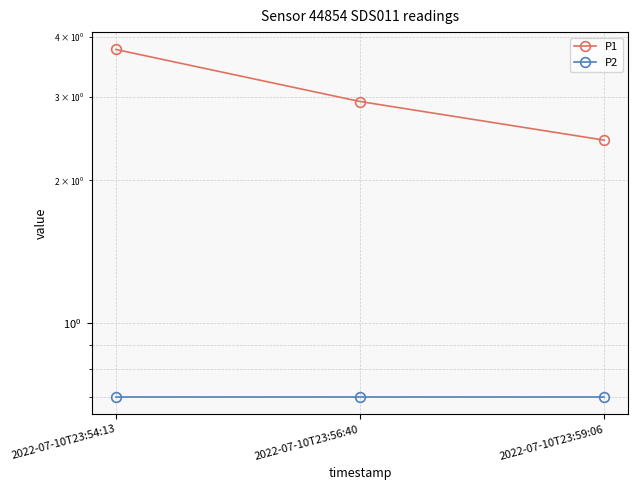

Is it true that P2 equals 0.4 at 2022-07-10T23:56:40?

False